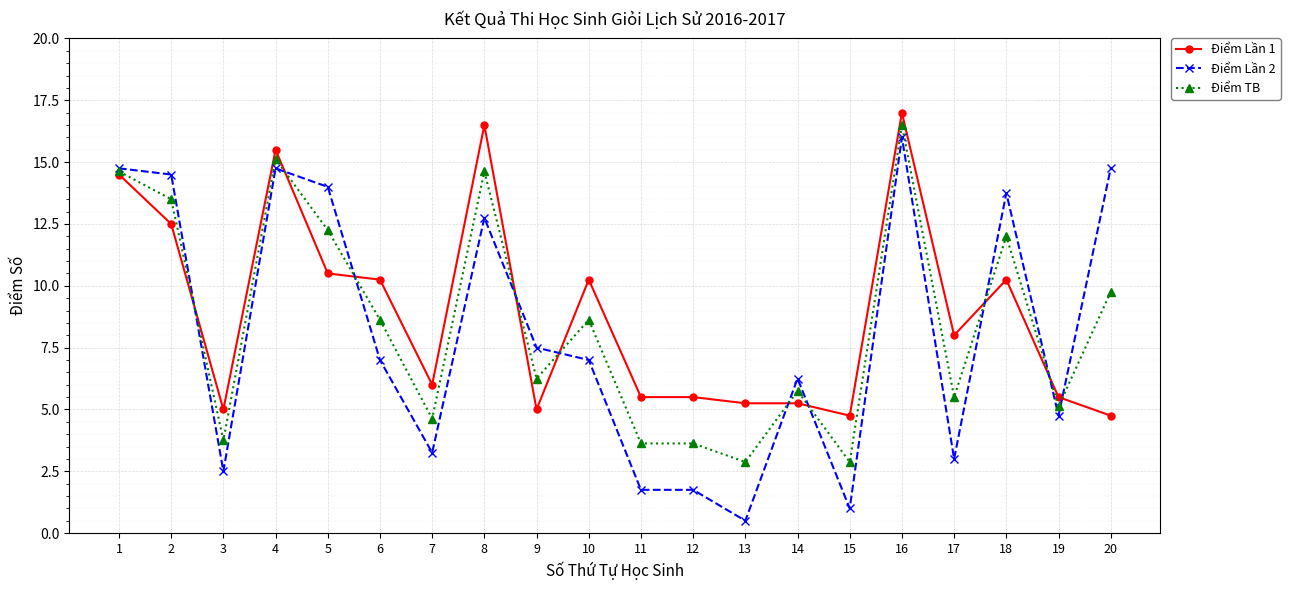

Between 6 and 18, which series saw the biggest shift?

Điểm Lần 2